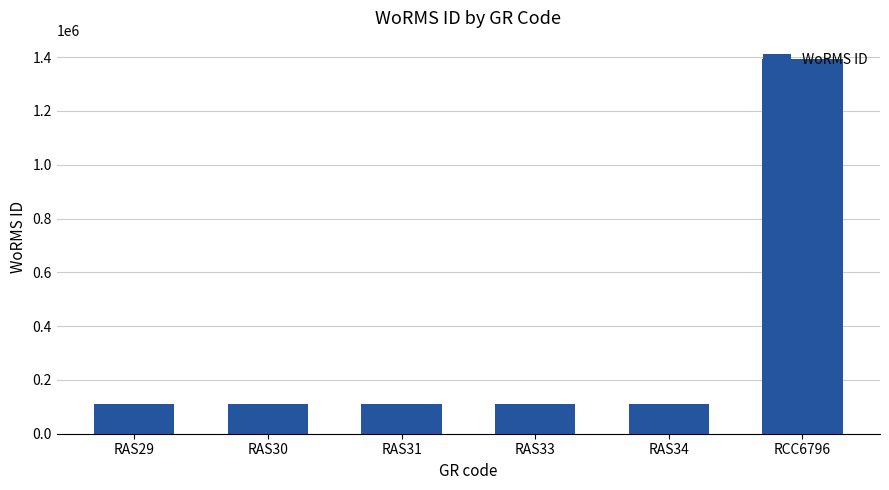

The value at RAS30 is 111355. True or false?

True